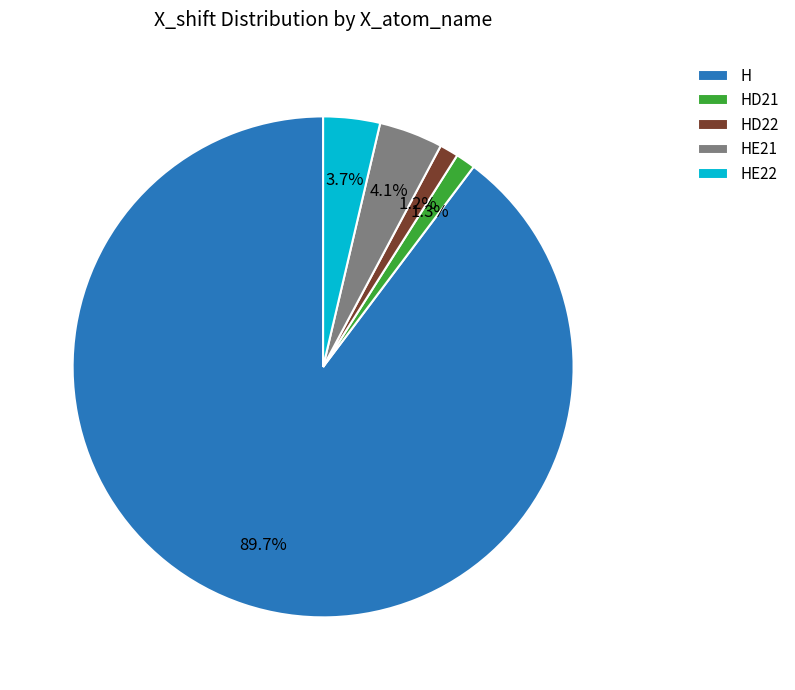

Count the number of slices in the pie.

5